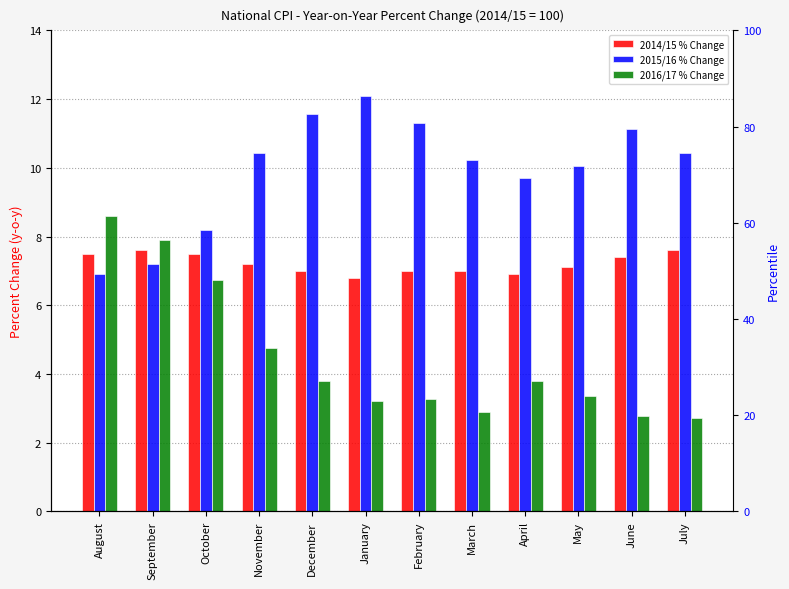

Is it true that 2016/17 % Change equals 4.8 at November?

True